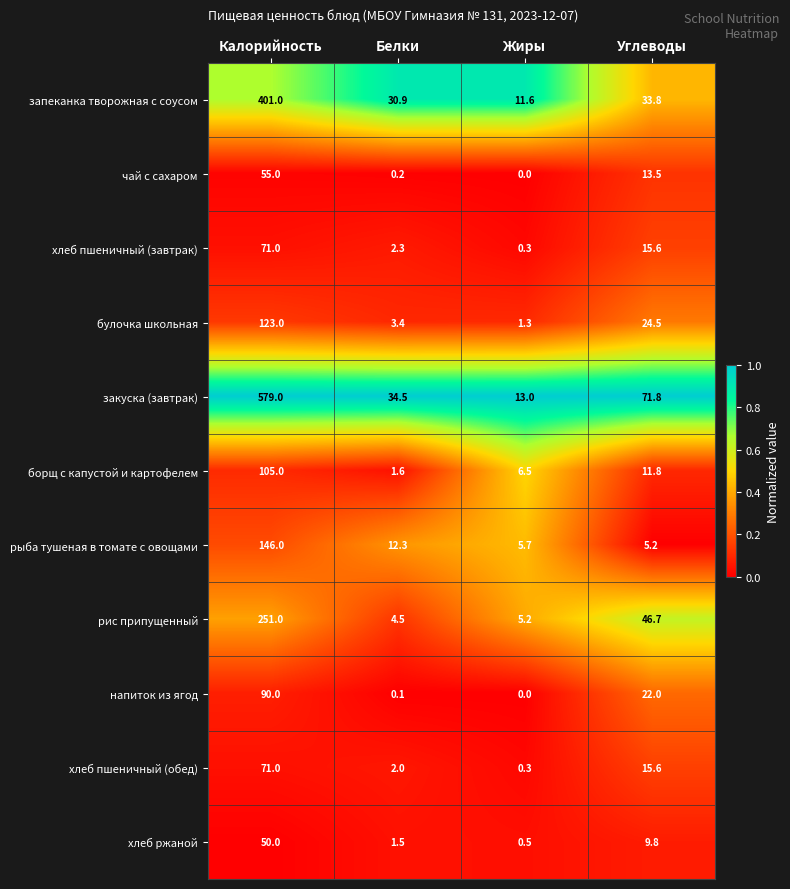

Which series has the largest total across all categories?

закуска (завтрак)